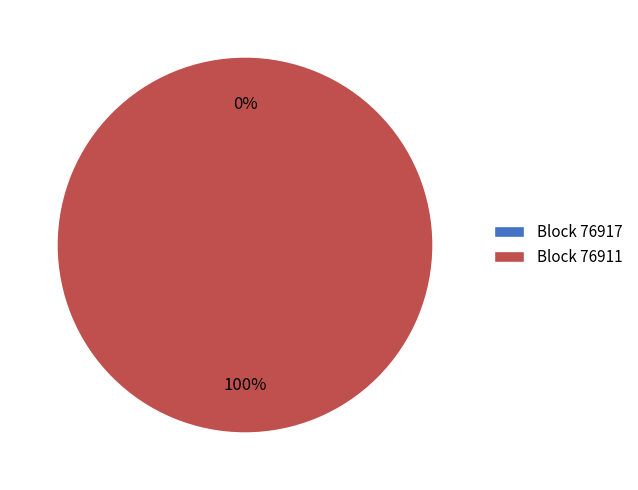

Does 76911 account for over 50% of the chart?

Yes